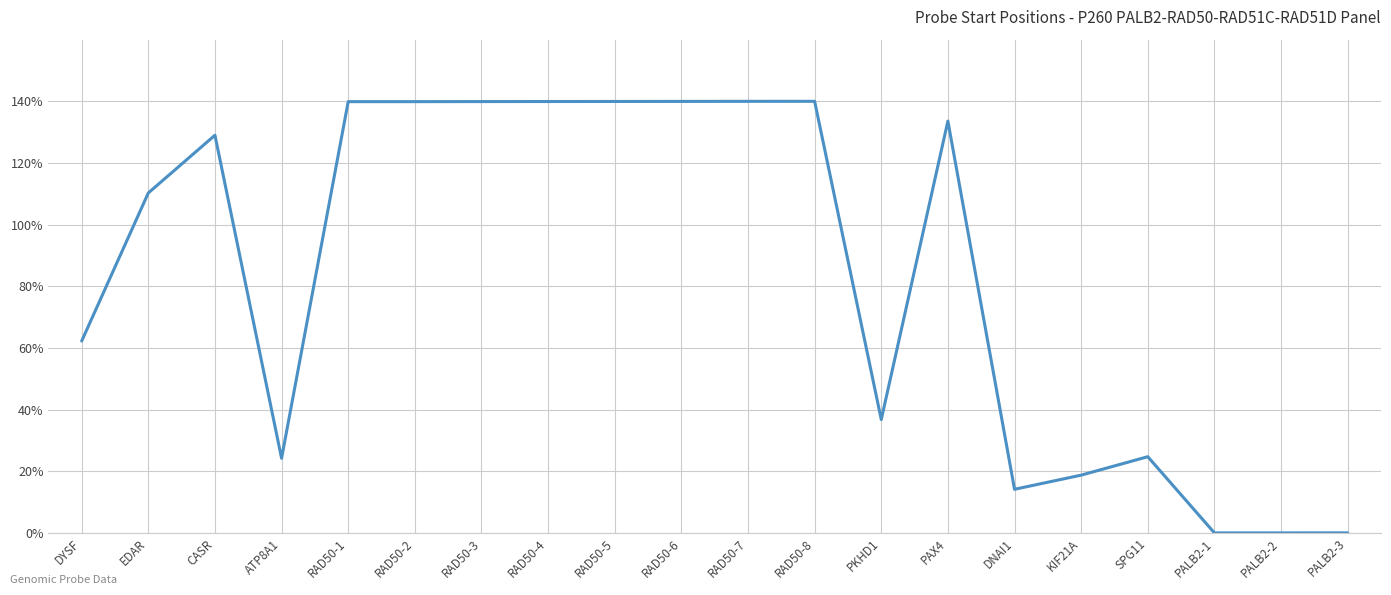

What is the sum of the values at PALB2-2 and PAX4?

133.6